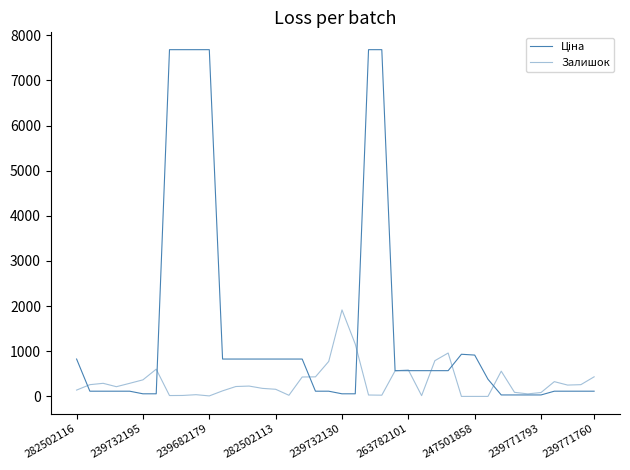

How many categories are shown in the chart?

40